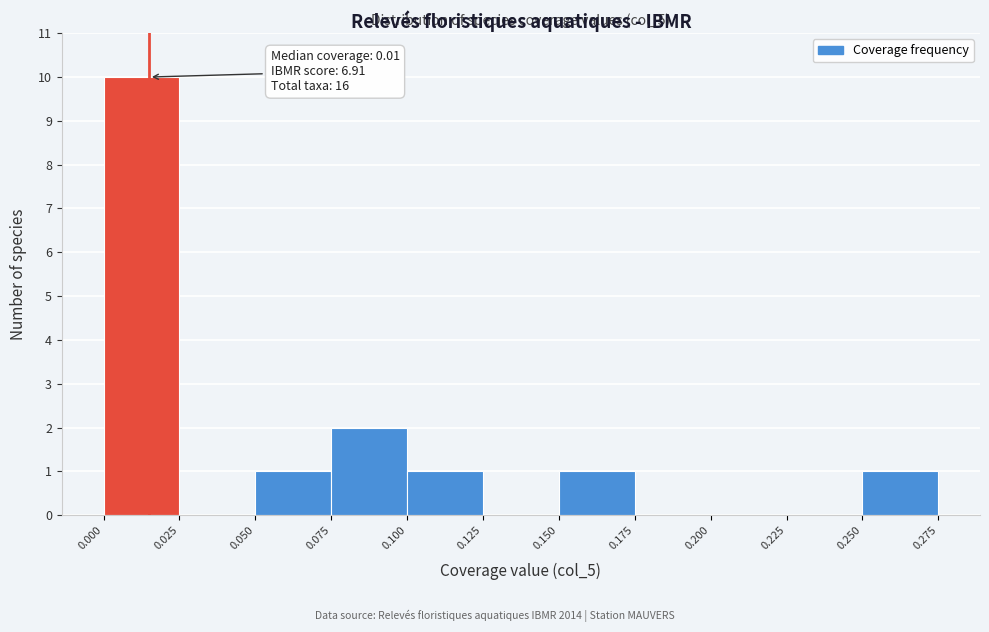

Which range on the x-axis has the tallest bar?

0.000 to 0.025